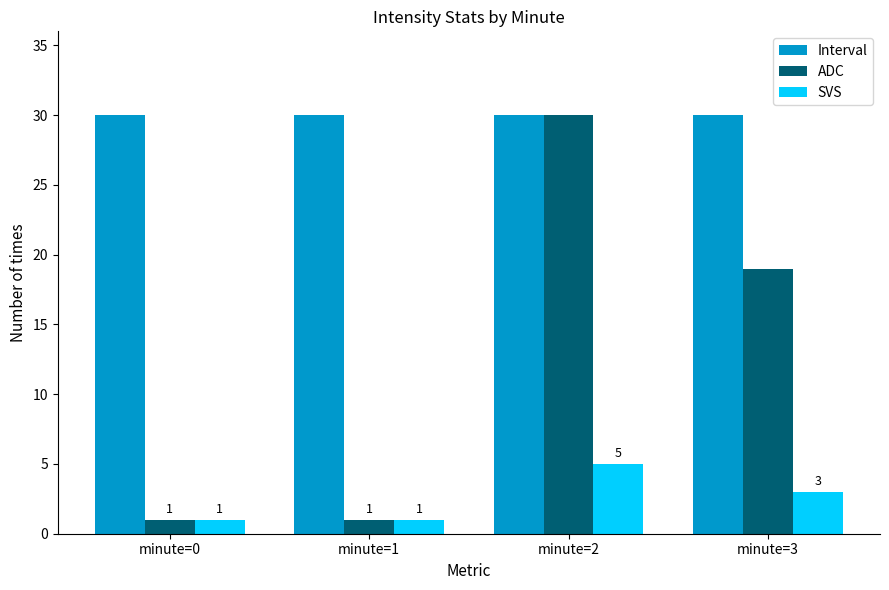

At which label does ADC reach its peak?

minute=2